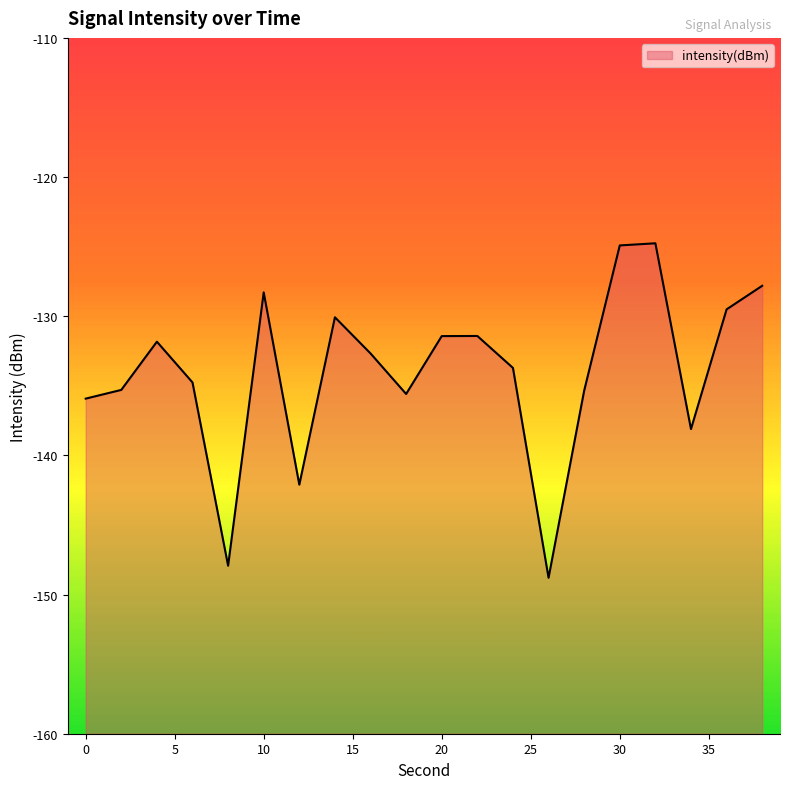

The value at 20 is -203.7. True or false?

False